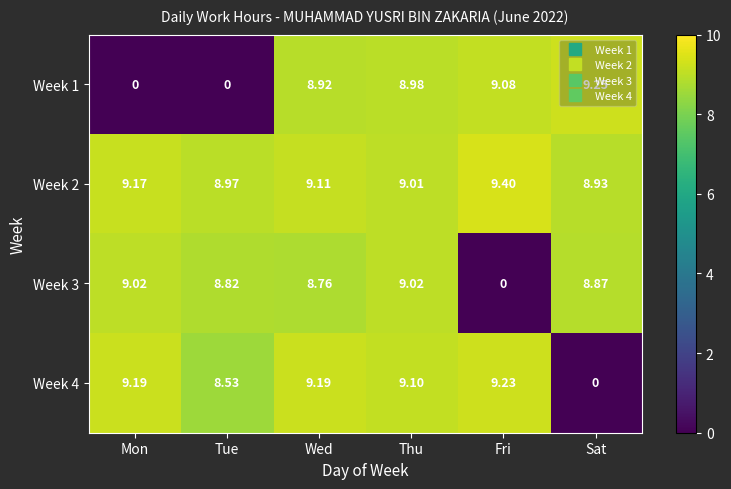

At which label does Week 2 first exceed 9?

Mon